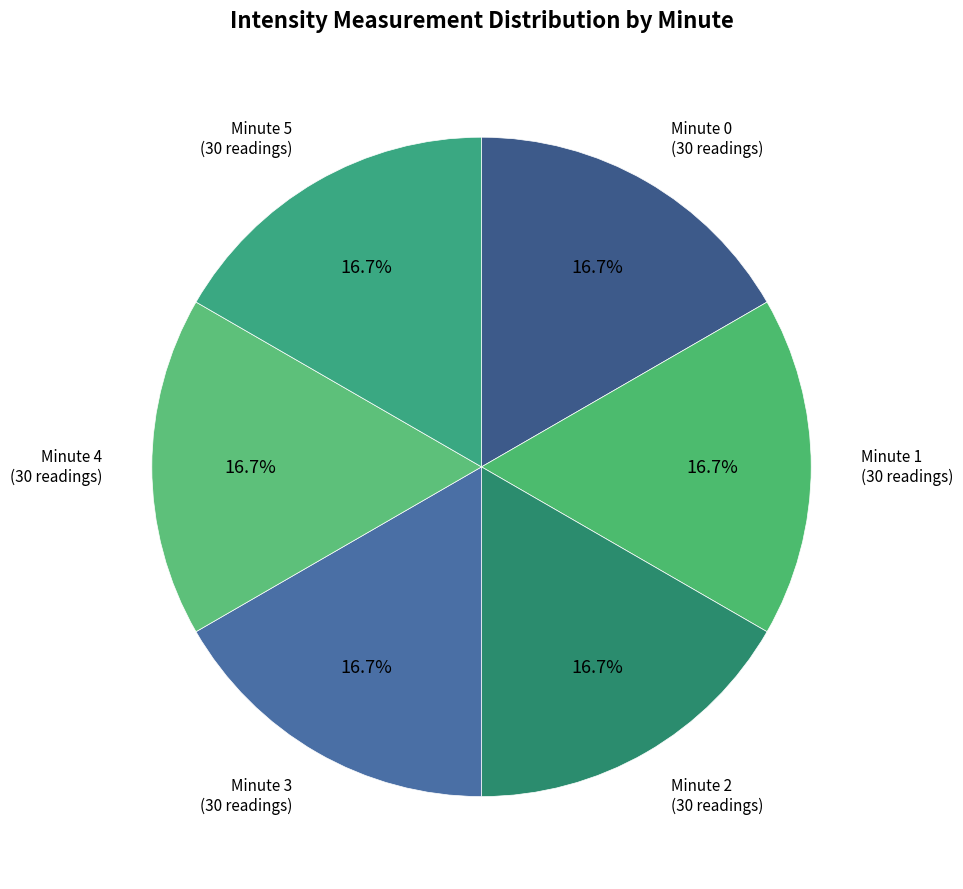

How many segments does this pie chart have?

6